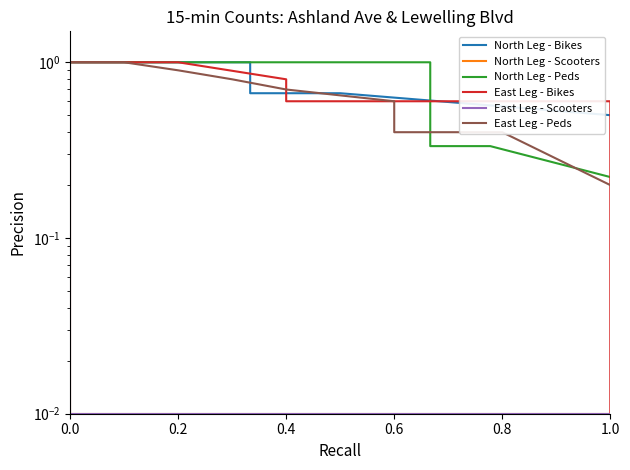

What is the lowest value of the East Leg - Peds series?

0.2